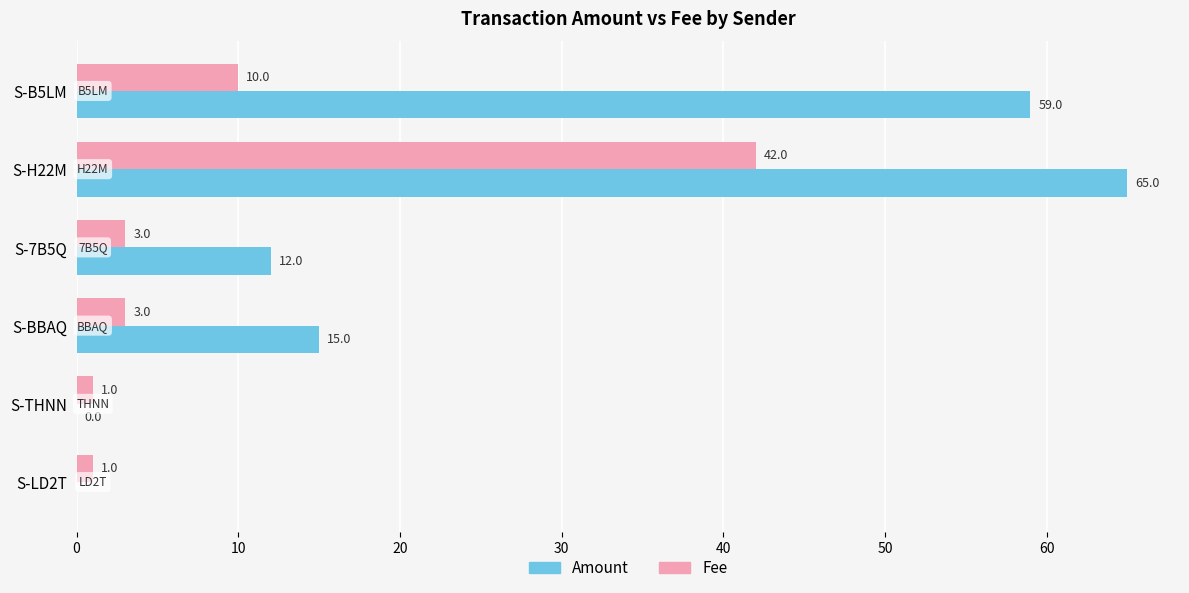

What is the sum of all Fee values?

60.0